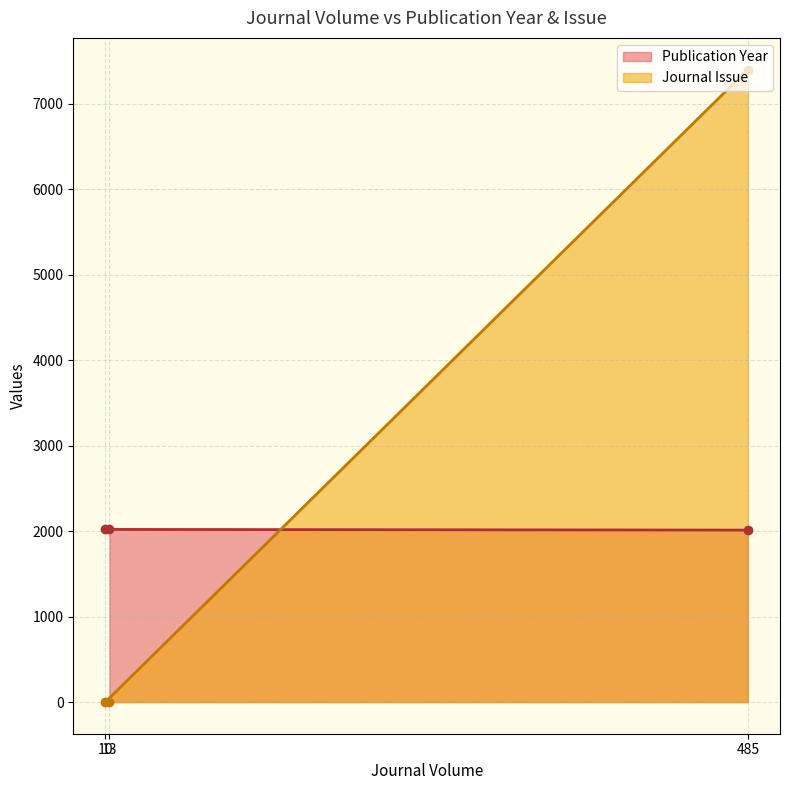

Which series has the largest total across all categories?

Journal Issue